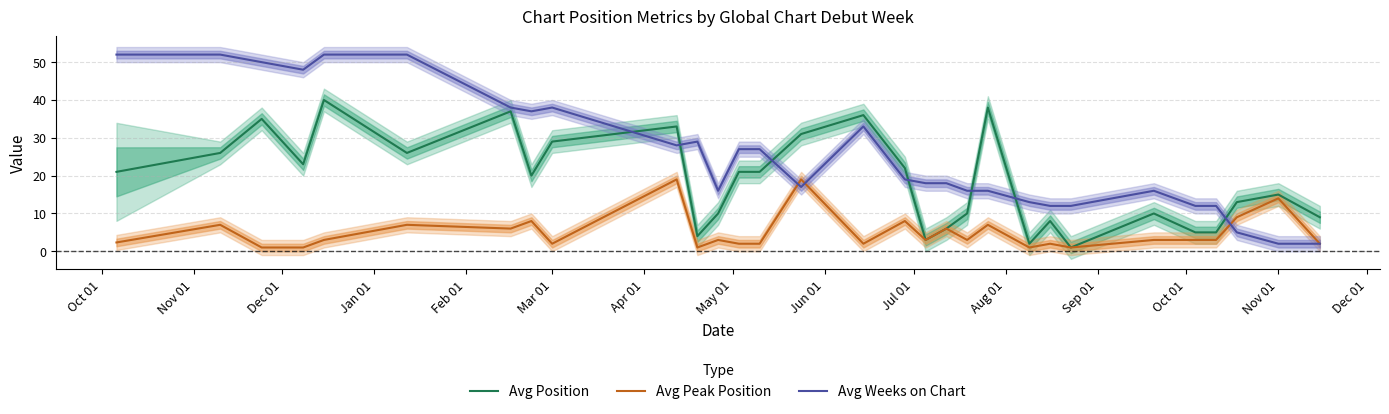

What are all the series names shown in the legend?

Avg Position, Avg Peak Position, Avg Weeks on Chart